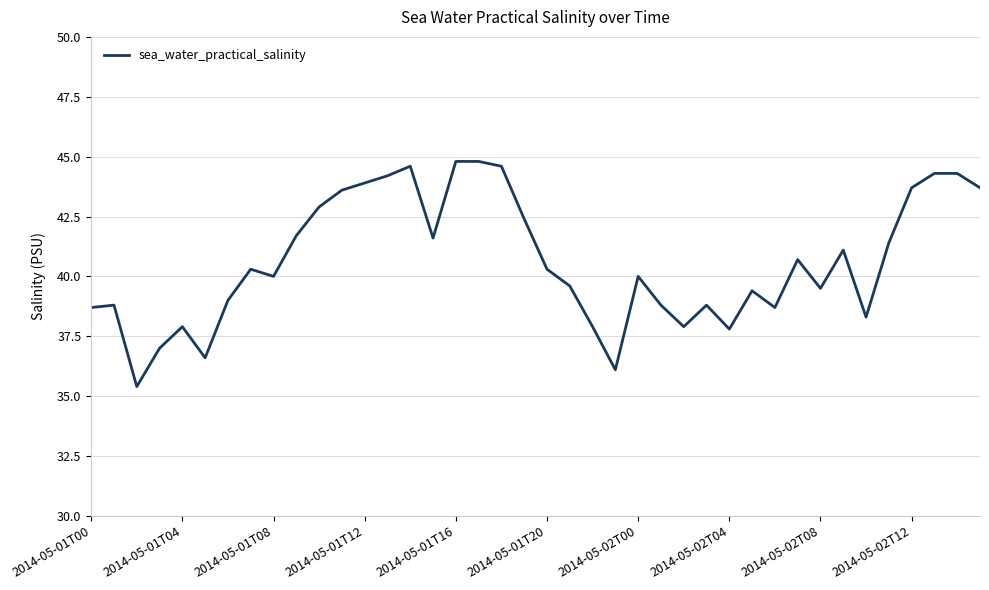

Reading right to left, transcribe all the data shown in this chart.

43.7	44.3	44.3	43.7	41.4	38.3	41.1	39.5	40.7	38.7	39.4	37.8	38.8	37.9	38.8	40.0	36.1	37.9	39.6	40.3	42.4	44.6	44.8	44.8	41.6	44.6	44.2	43.9	43.6	42.9	41.7	40.0	40.3	39.0	36.6	37.9	37.0	35.4	38.8	38.7